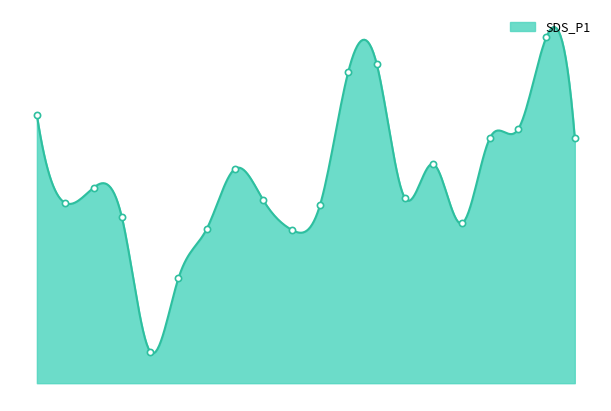

What is the change in value from 04:30 to 05:30?

+5.0